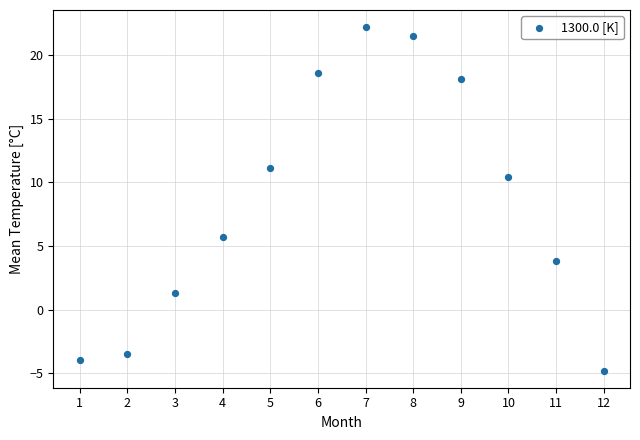

What is the average Y value?

8.4